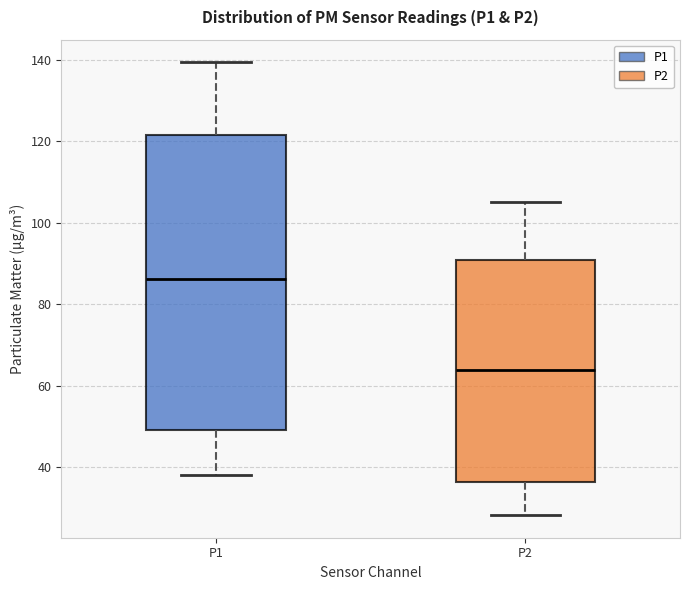

Where does the median line of the box for P2 sit on the y-axis? The values are not printed on the chart, so give them approximately, as read against the axis.

64